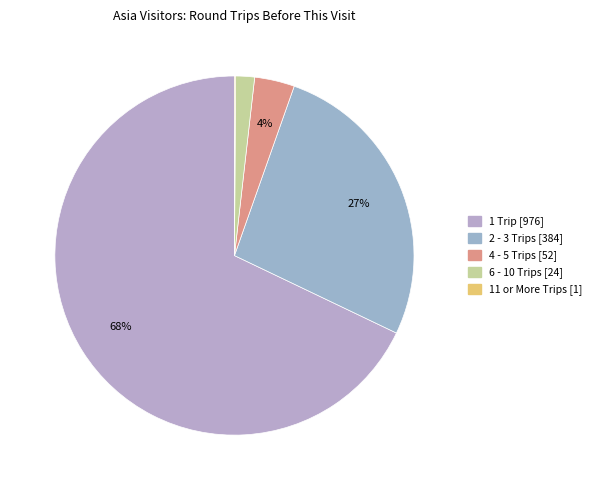

What is the smallest slice in the pie chart?

11 or More Trips